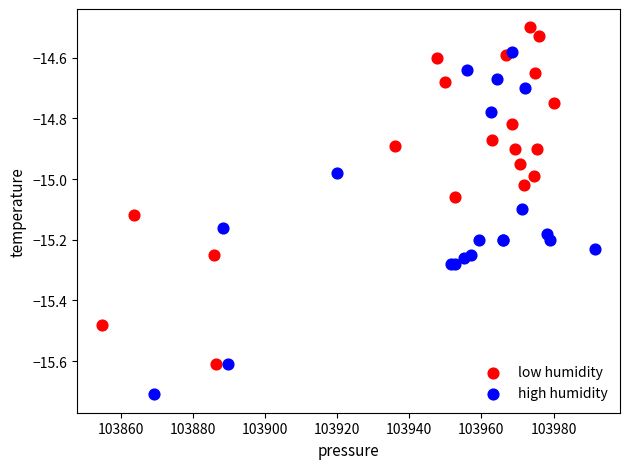

What are all the series names shown in the legend?

low humidity, high humidity